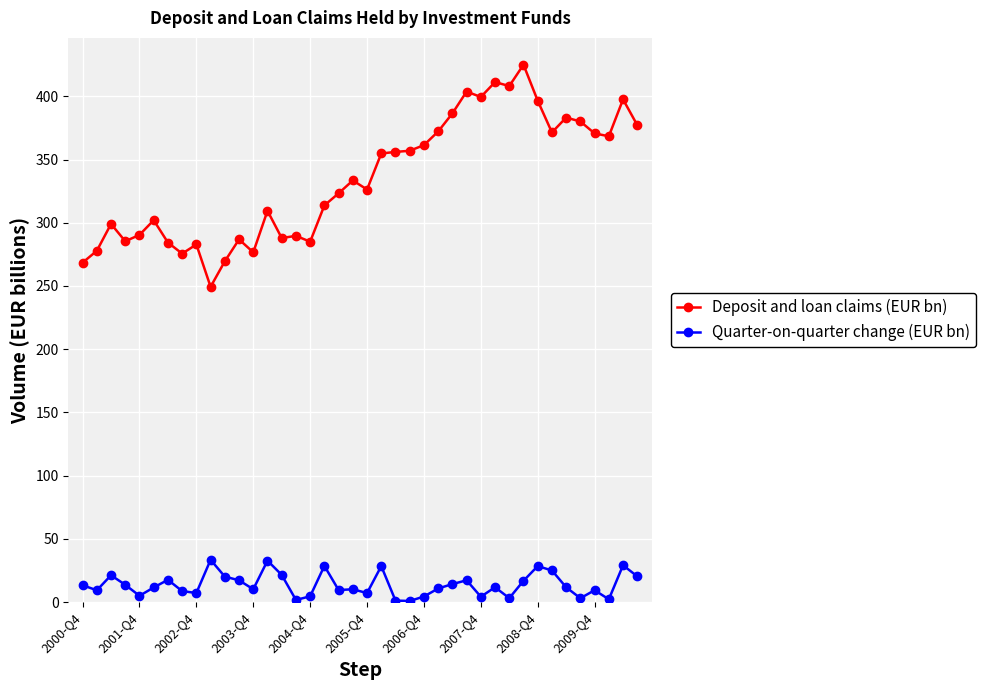

Which series has the widest spread of values?

Deposit and loan claims (EUR bn)